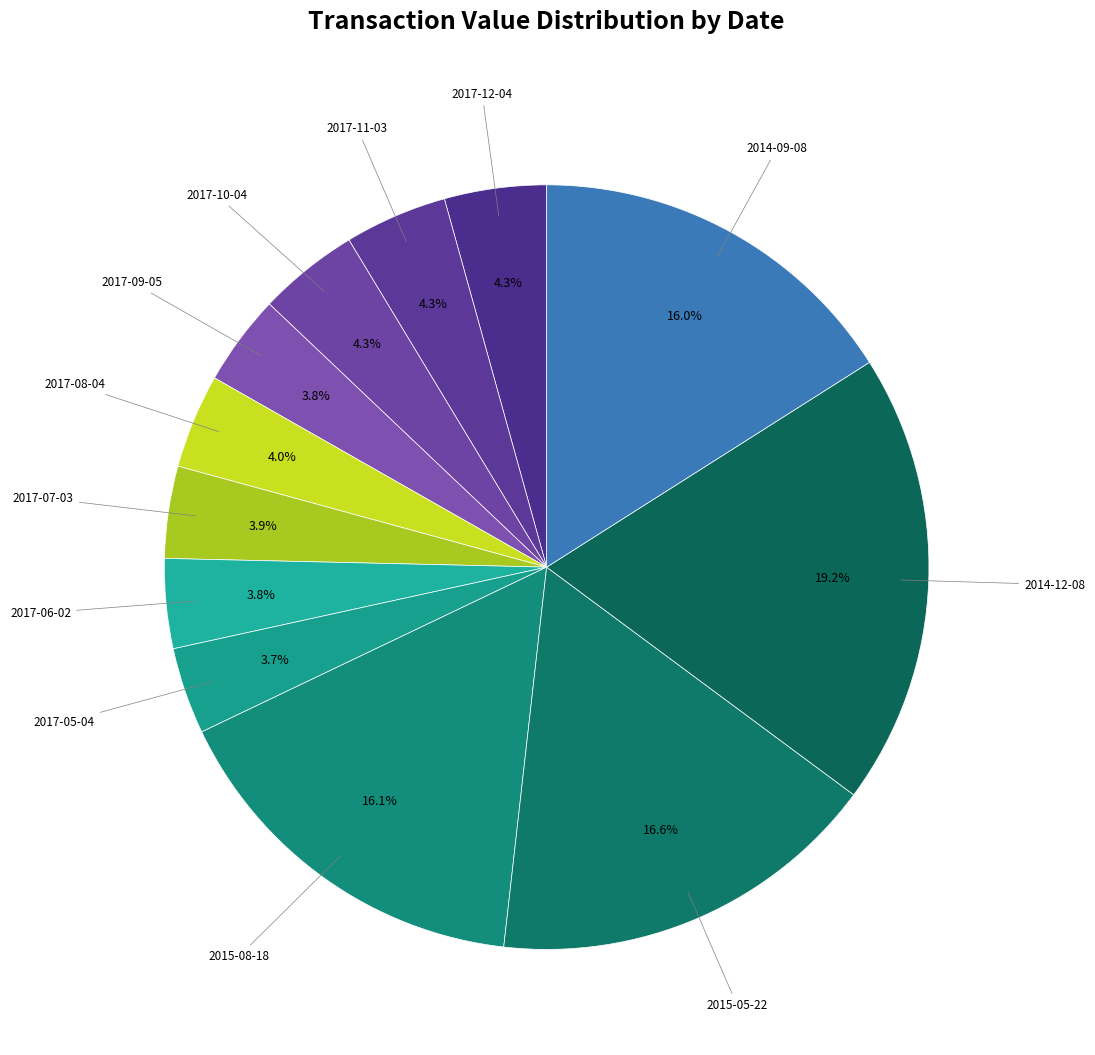

Rank the categories by value from lowest to highest.

2017-05-04, 2017-06-02, 2017-09-05, 2017-07-03, 2017-08-04, 2017-10-04, 2017-12-04, 2017-11-03, 2014-09-08, 2015-08-18, 2015-05-22, 2014-12-08